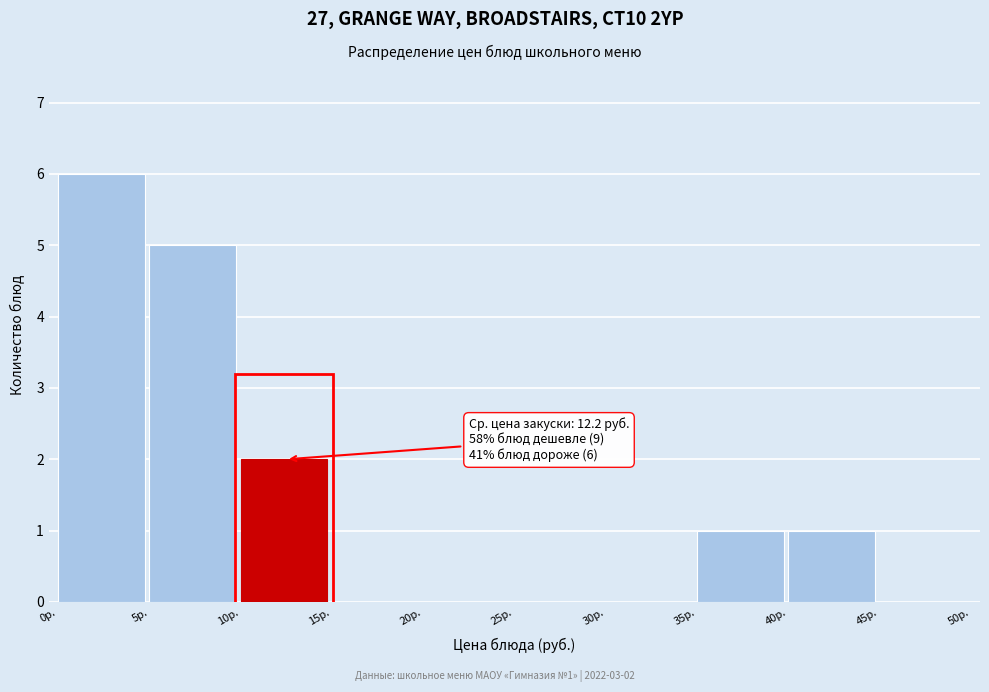

Which range on the x-axis has the tallest bar?

0 to 5